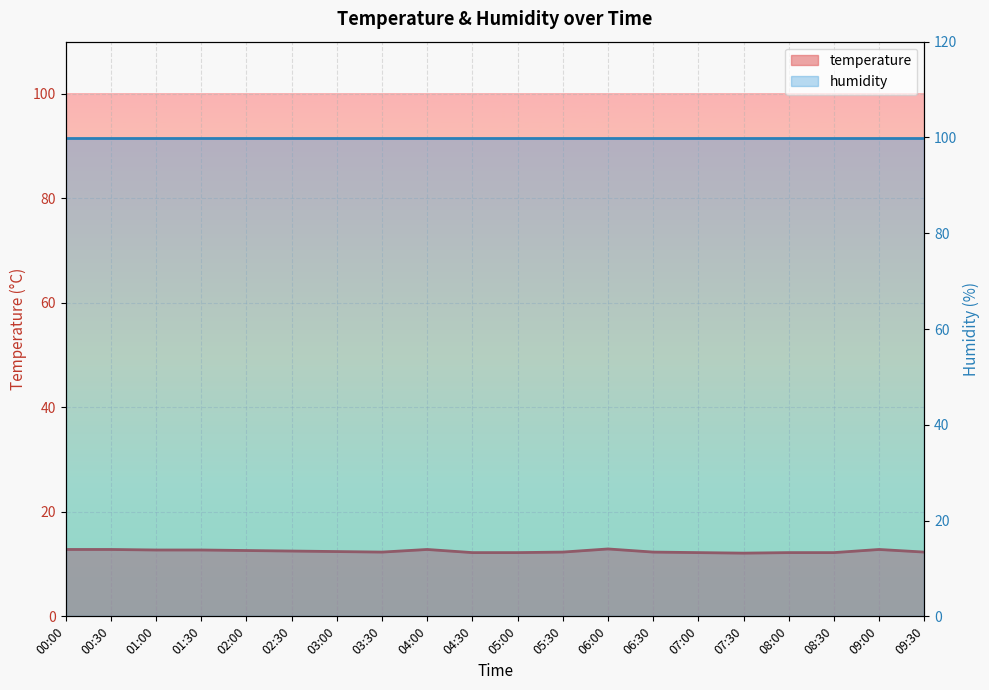

How many lines are shown in the chart?

2